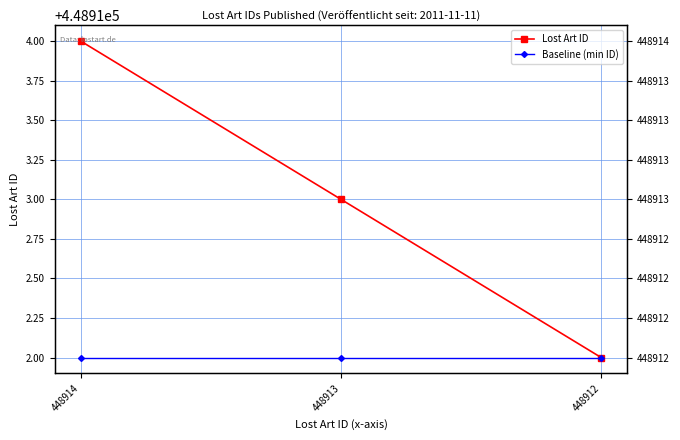

What is the highest value of the Baseline (min ID) series?

448912